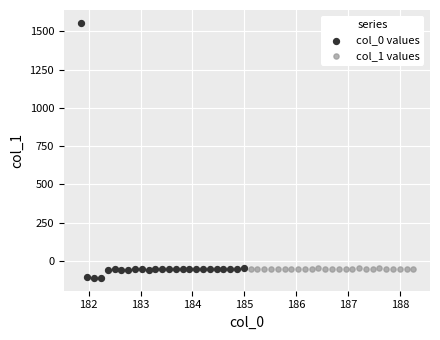

Which series has the largest Y range (max minus min)?

col_0 values